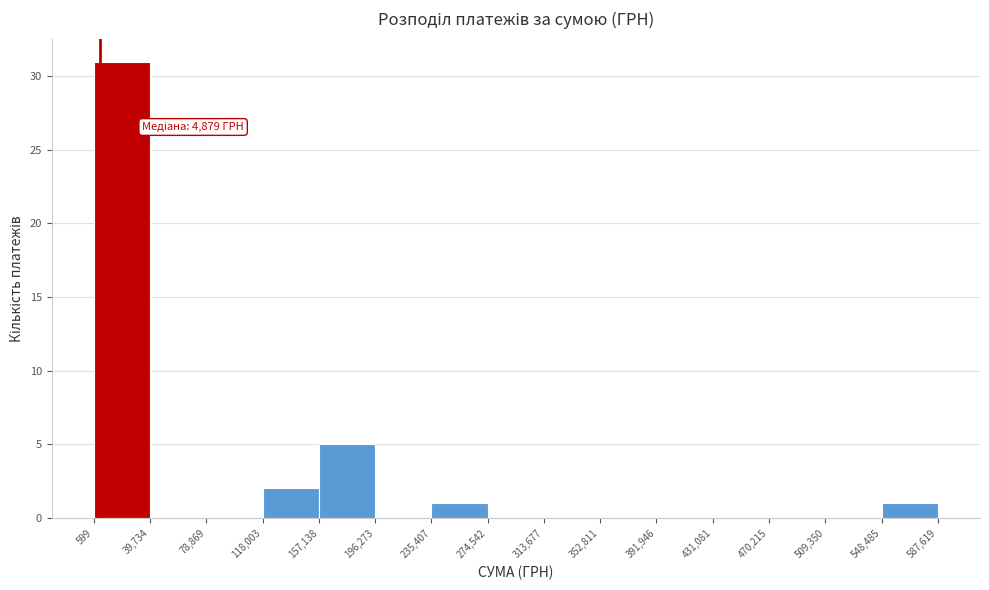

Over which range of the x-axis is the bar tallest?

599 to 39,734